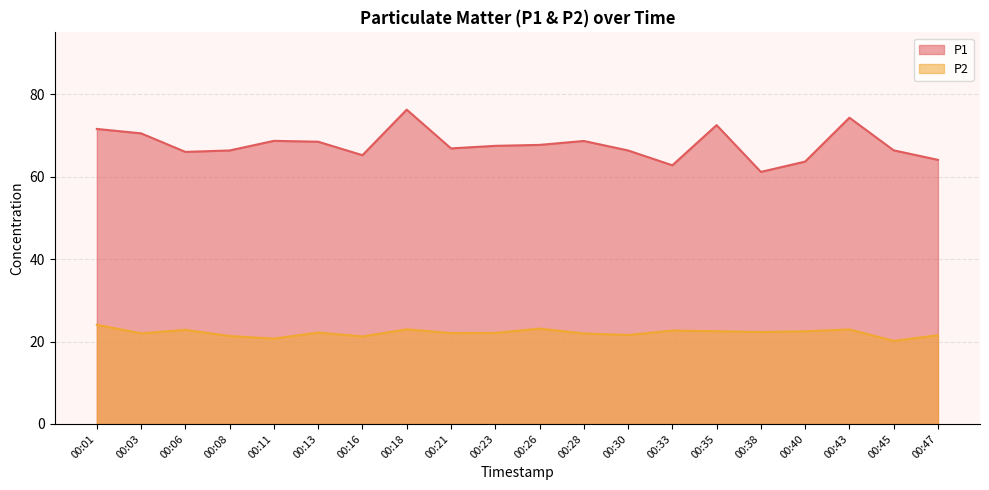

Which series changed the most between 00:45 and 00:47?

P1